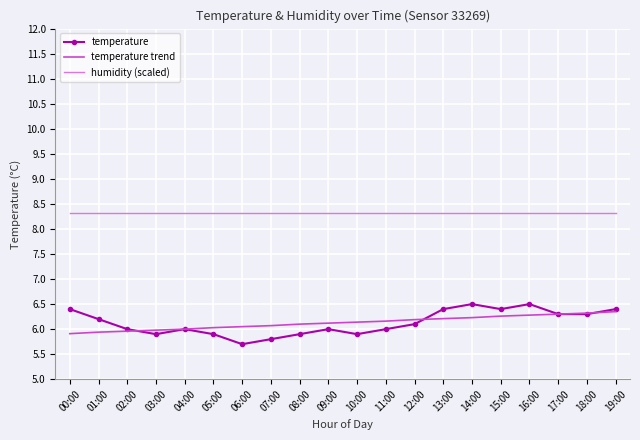

Which label corresponds to the smallest value in the chart?

06:00